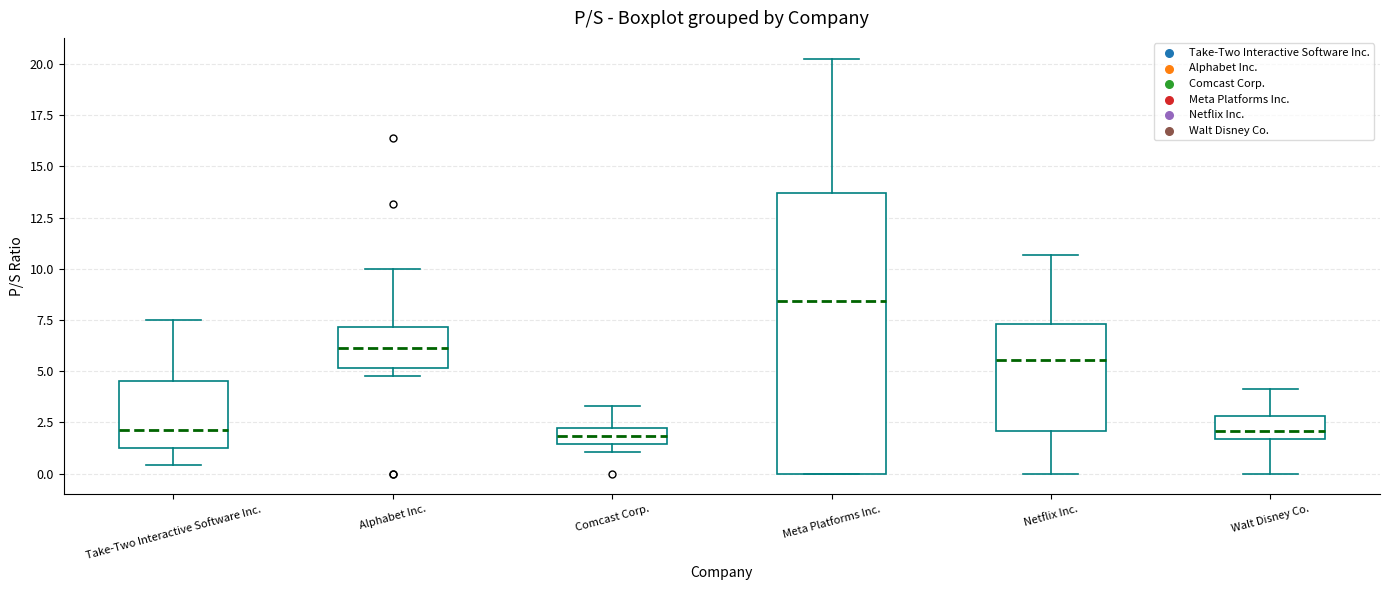

Reading left to right, read every box against the y-axis: the position of its median line, the range the box covers, and the ends of its whiskers. The values are not printed on the chart, so give them approximately, as read against the axis.

Take-Two Interactive Software Inc.: median 2.0, box 1.5 to 4.5, whiskers 0.5 to 7.5
Alphabet Inc.: median 6.0, box 5.0 to 7.0, whiskers 5.0 (just below the box's lower edge) to 10.0
Comcast Corp.: median 2.0 (inside the box), box 1.5 to 2.0, whiskers 1.0 to 3.5
Meta Platforms Inc.: median 8.5, box 0.0 to 13.5, whiskers 0.0 to 20.5
Netflix Inc.: median 5.5, box 2.0 to 7.5, whiskers 0.0 to 10.5
Walt Disney Co.: median 2.0, box 1.5 to 3.0, whiskers 0.0 to 4.0